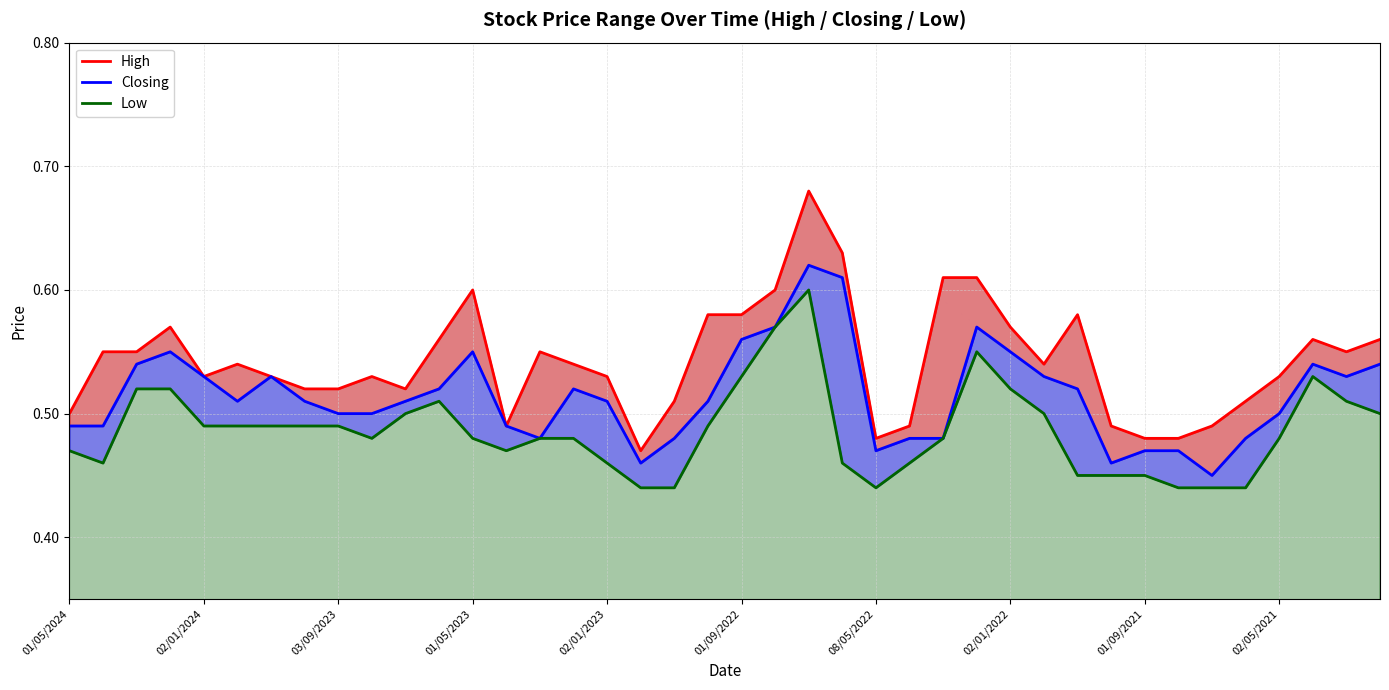

The High series shows 0.3 at 17. True or false?

False